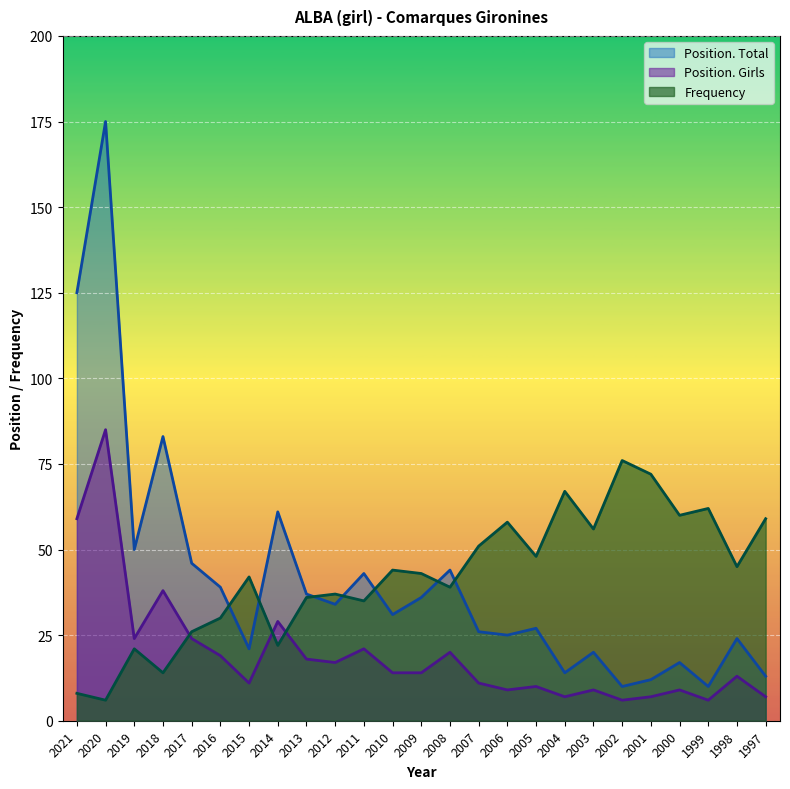

What is the average value of the Position. Total series?

41